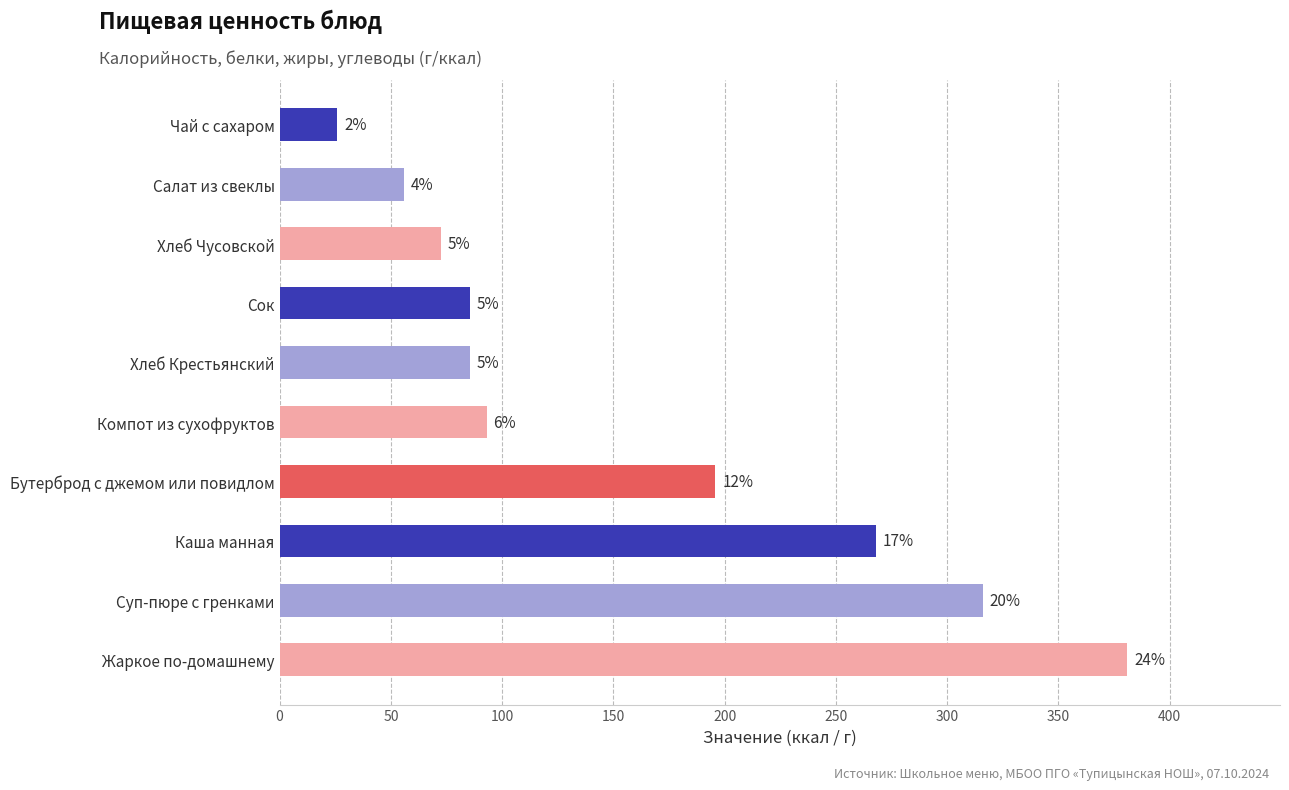

Are the bars horizontal?

Yes